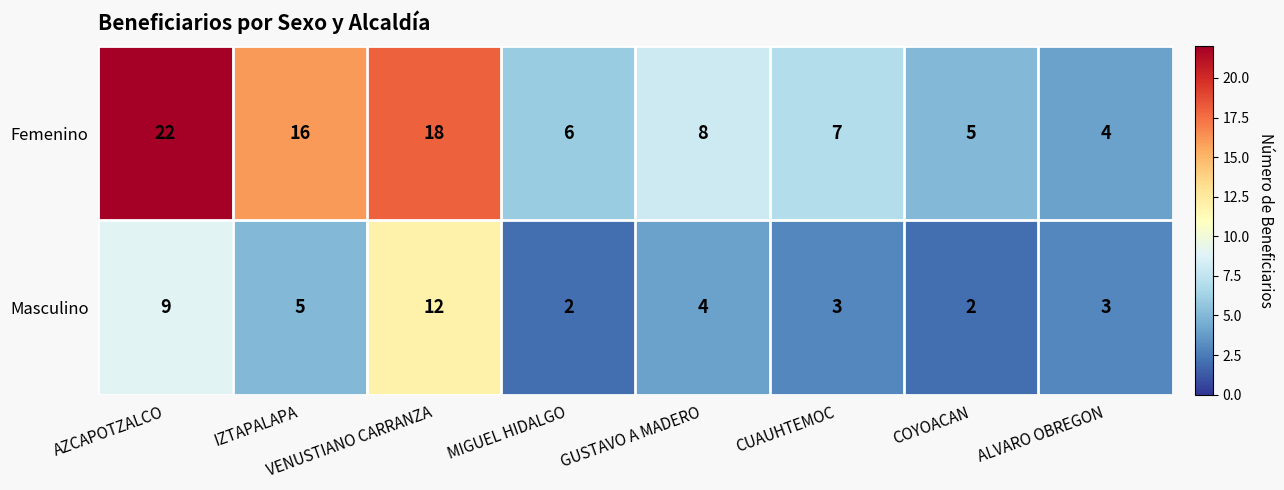

How many data points does each series have?

8